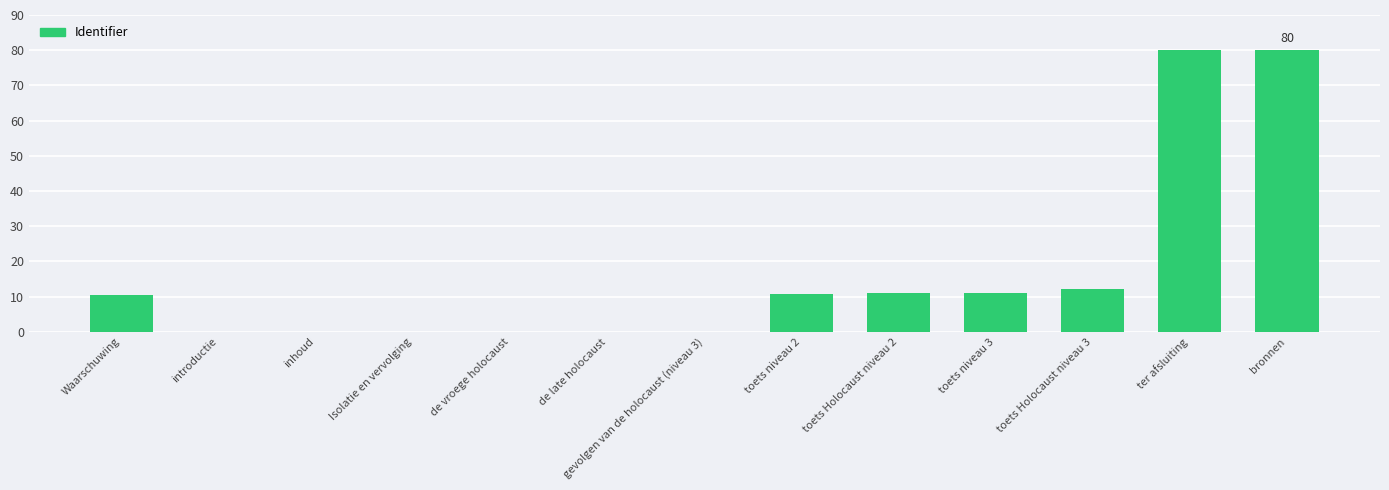

What is the sum of all values?

215.4